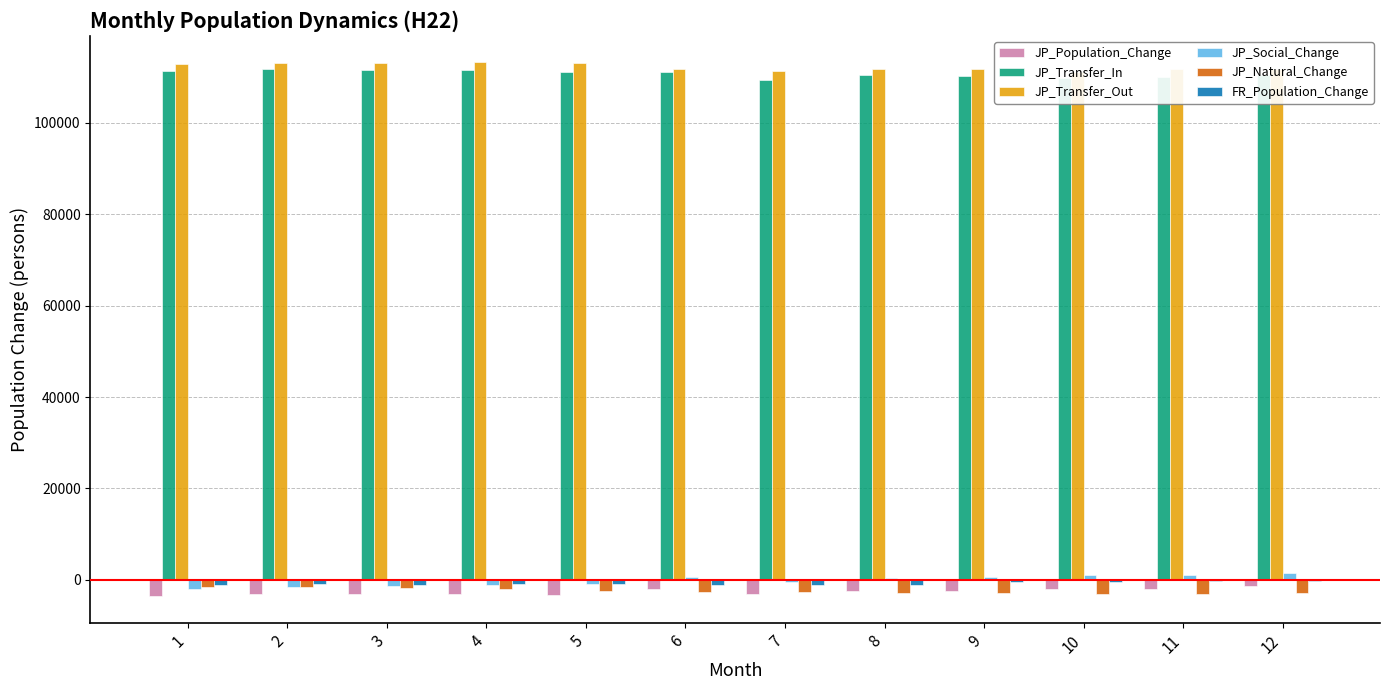

What is the difference between the JP_Transfer_Out values at 2 and 7?

1828